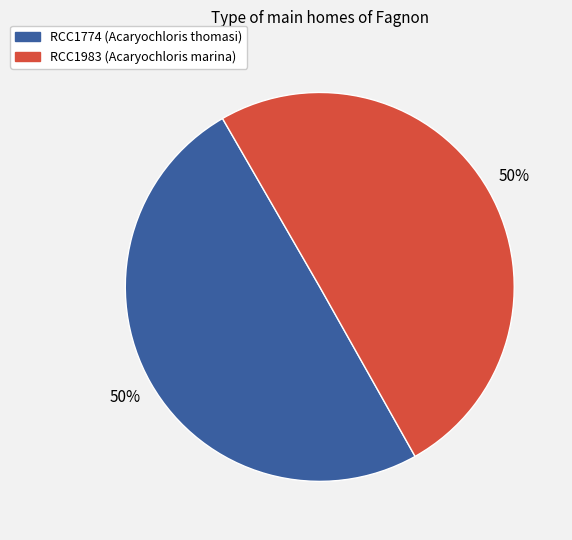

Approximately how many times larger is the value at RCC1983 compared to RCC1774?

1.0